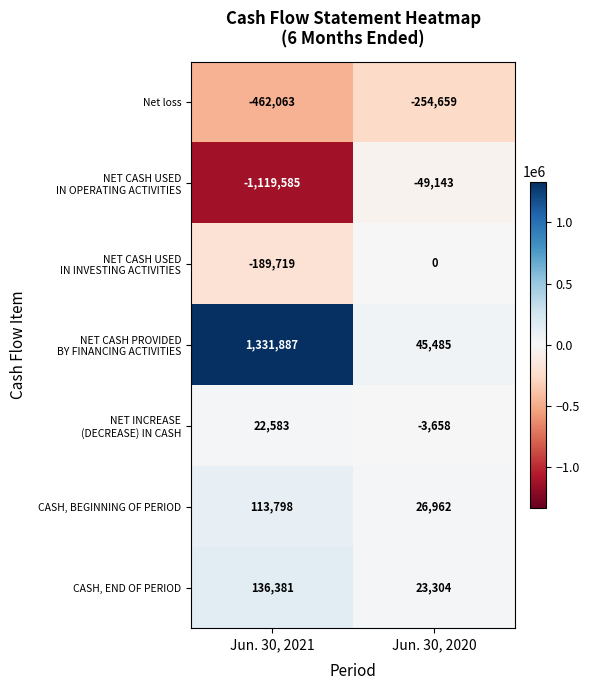

What is the sum of the Net loss values at Jun. 30, 2020 and Jun. 30, 2021?

-716722